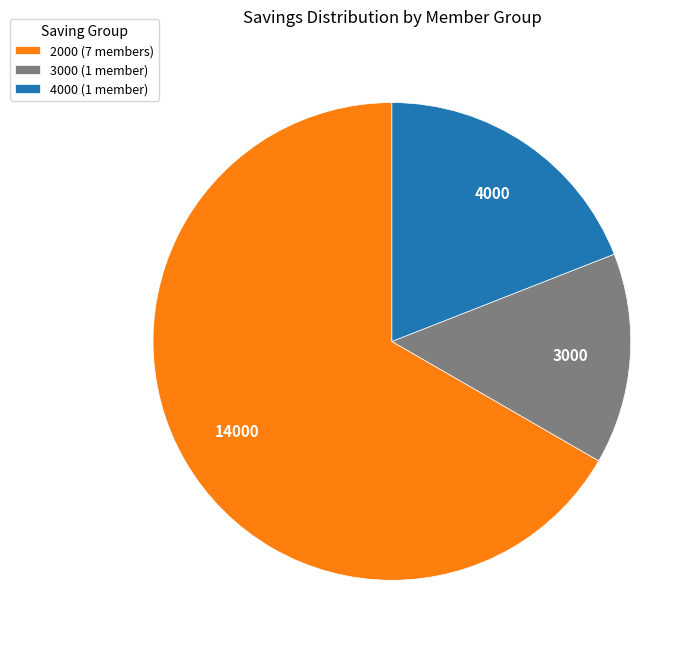

True or false: 4000 (1 member) accounts for 19% of the total.

True